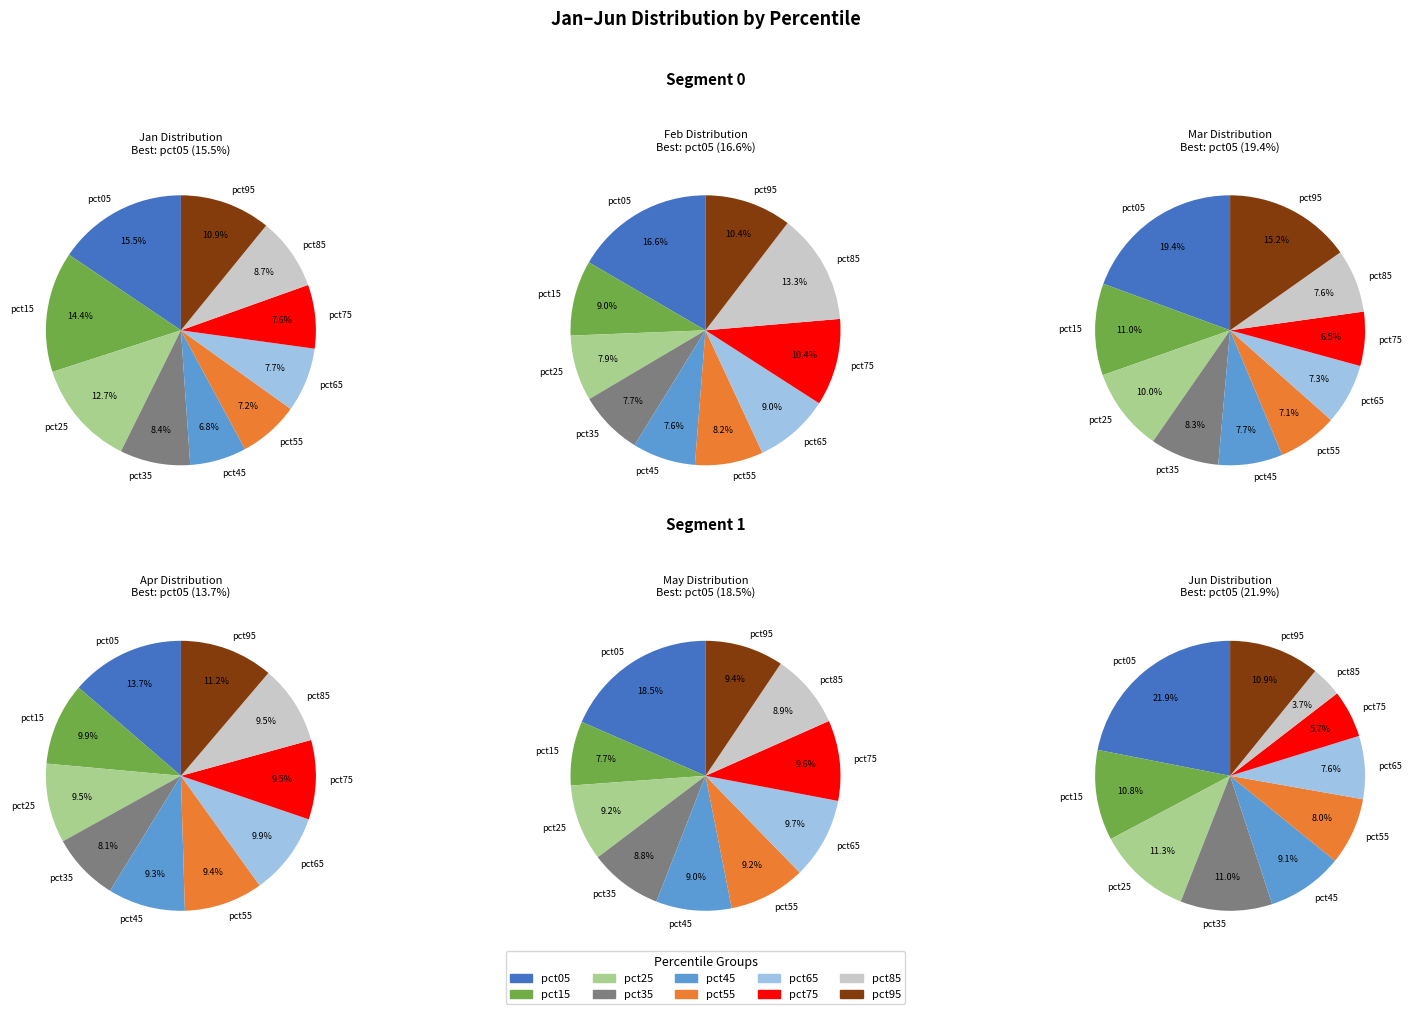

True or false: pct35 accounts for 17% of the total.

False